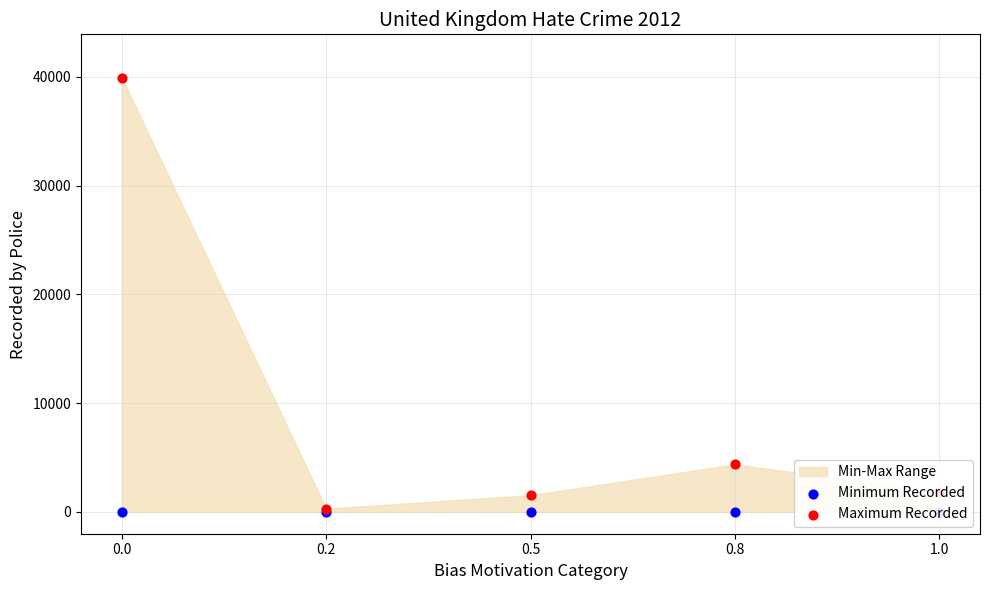

Which series has the widest spread of Y values?

Maximum Recorded